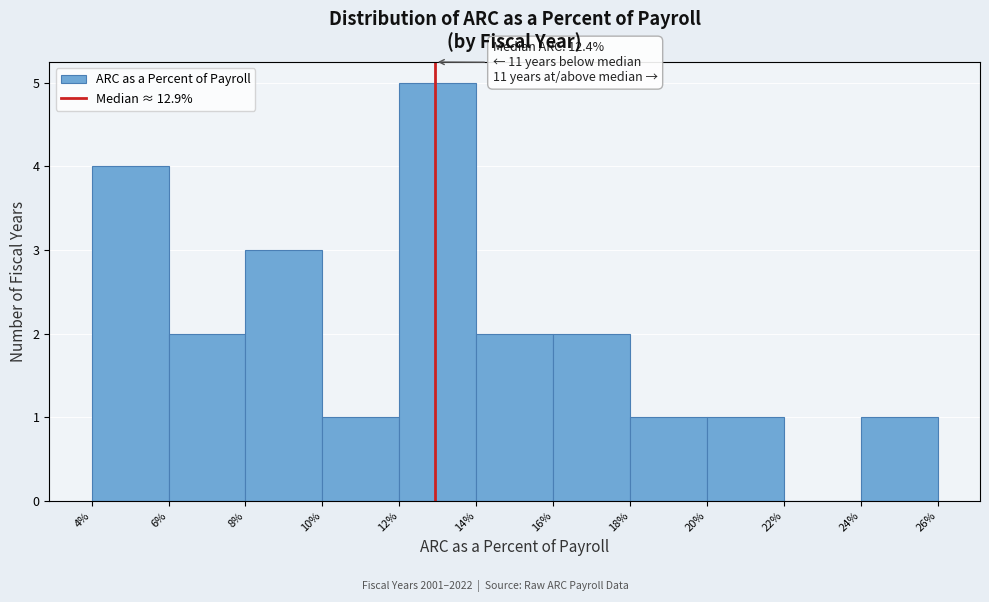

Which range on the x-axis has the tallest bar?

12% to 14%